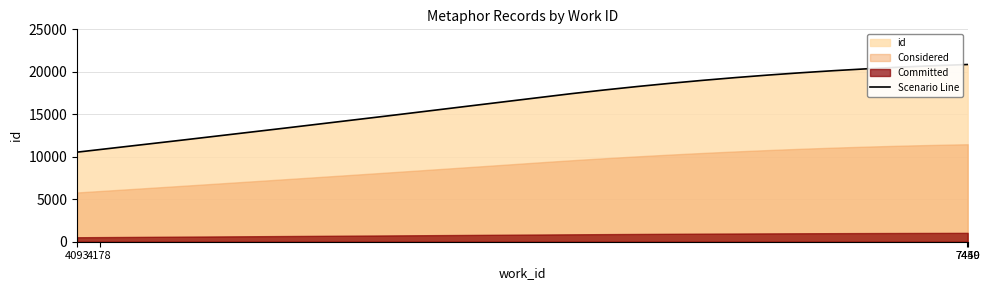

List the labels in order of value, smallest first.

4093, 4178, 7449, 7450